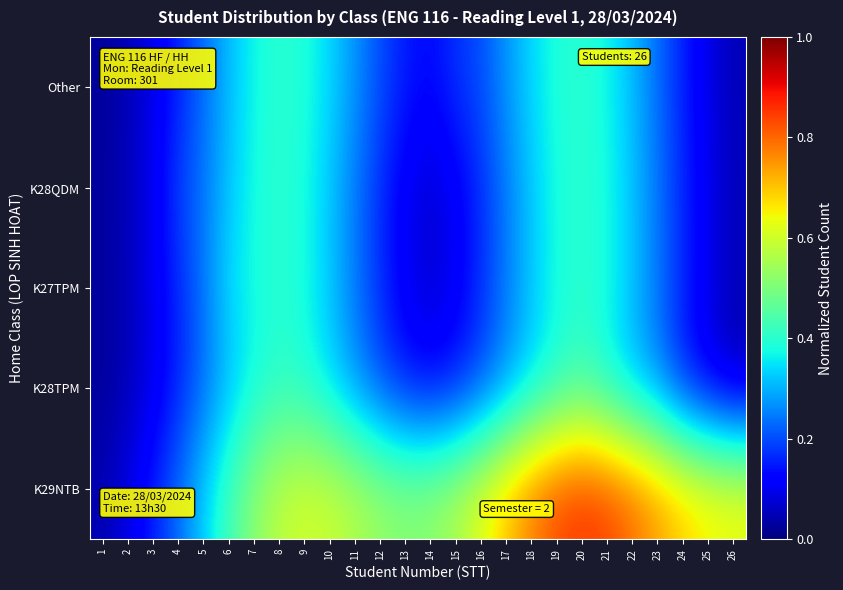

What is the greatest value displayed?

0.9